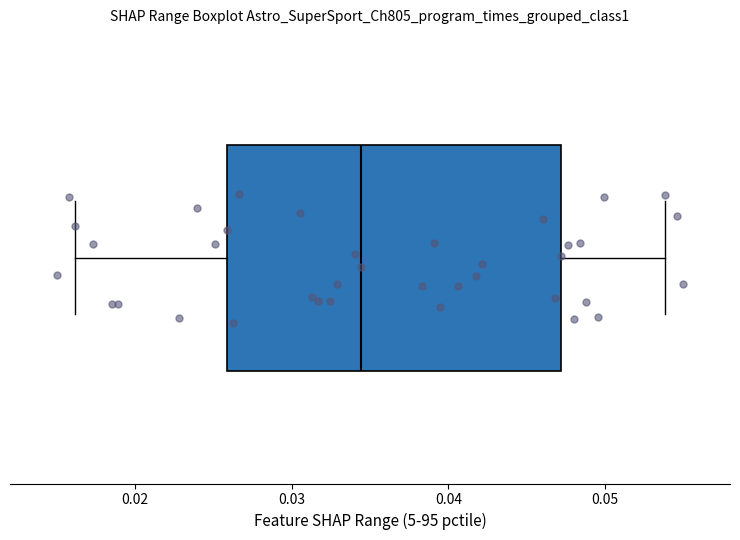

Transcribe this box plot: give where the median line is, the range the box spans, and where the two whiskers end, as read against the x-axis. The values are not printed on the chart, so give them approximately, as read against the axis.

median 0.034, box 0.026 to 0.047, whiskers 0.016 to 0.054